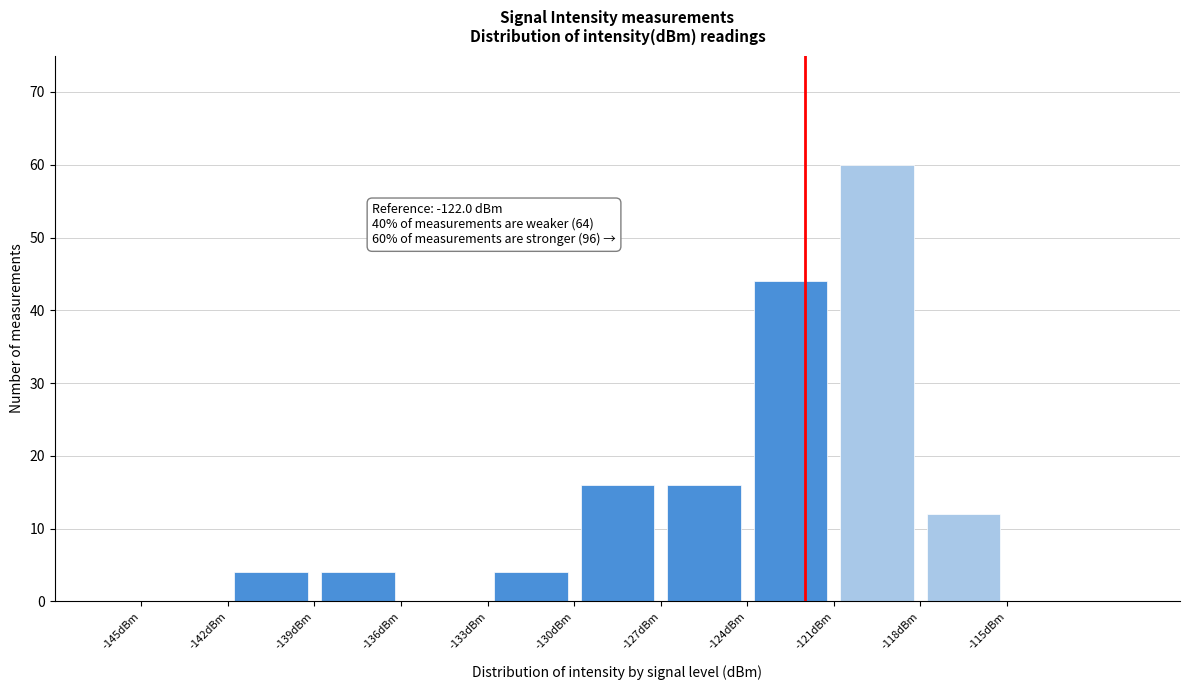

Which range on the x-axis has the tallest bar?

-121 to -118